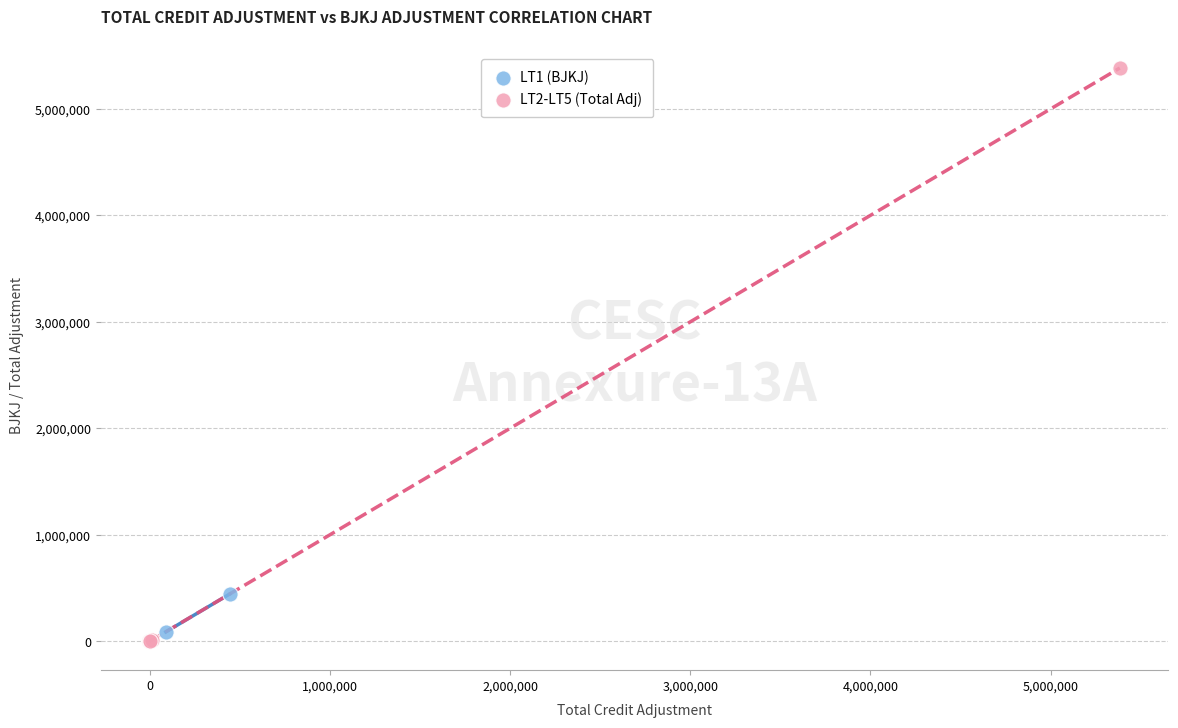

What are all the series names shown in the legend?

LT1 (BJKJ), LT2-LT5 (Total Adj)